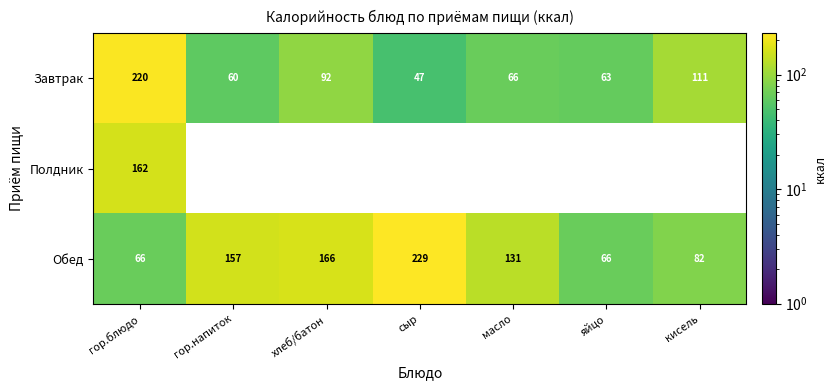

The value of Завтрак at яйцо is 109.1. True or false?

False